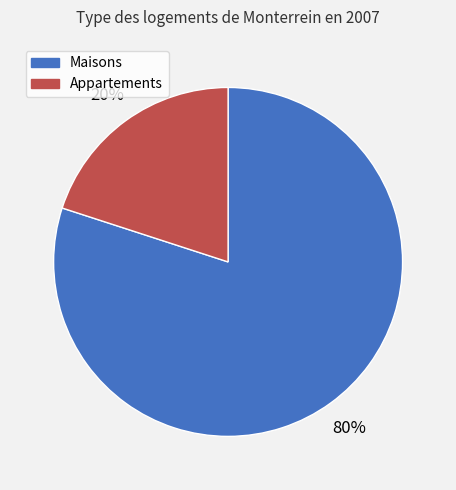

How many segments does this pie chart have?

2